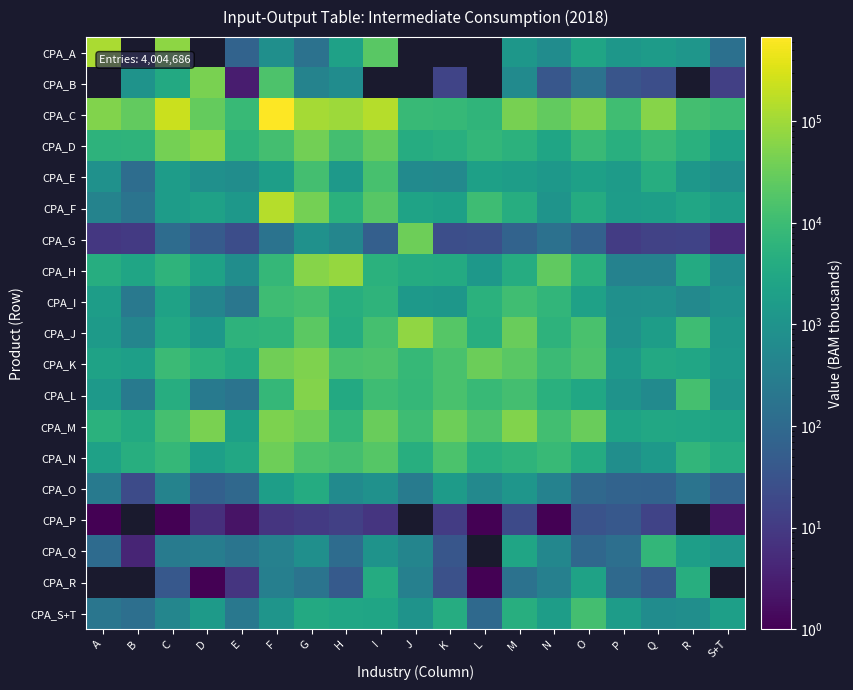

Which series has the largest total across all categories?

CPA_C